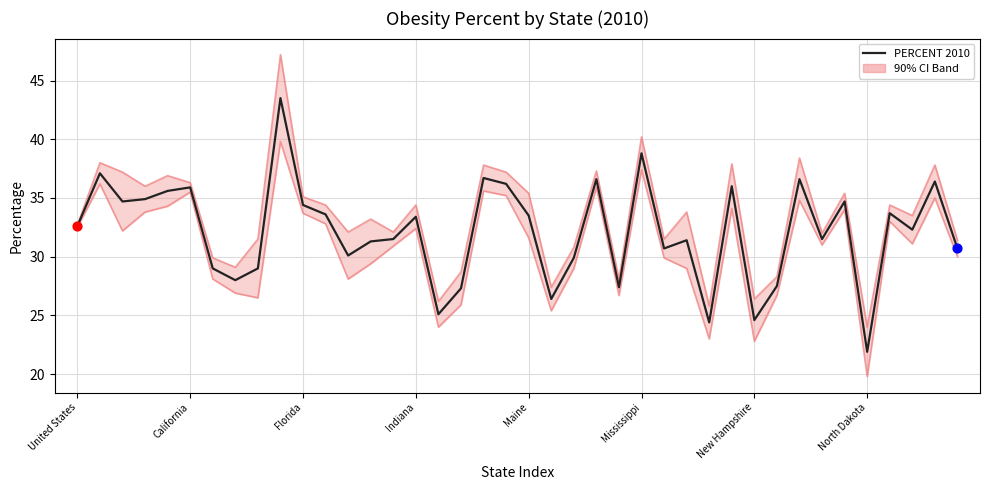

What is the ratio of the value at 18 to the value at 27?

1.2